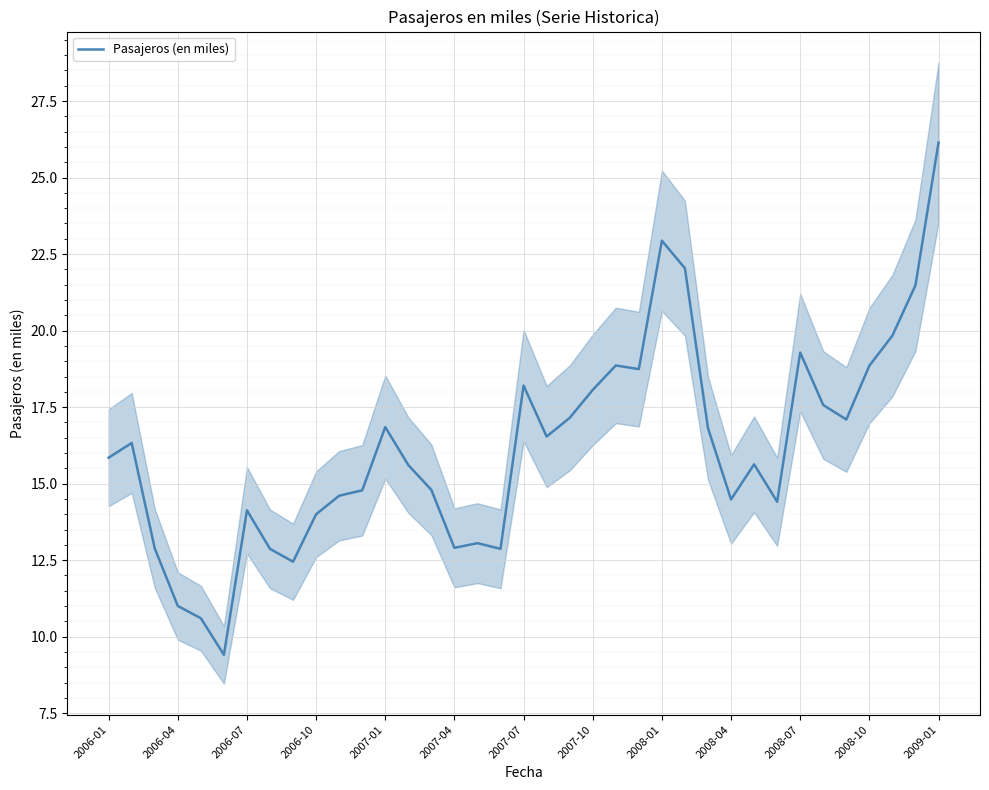

What is the lowest value of the Pasajeros (en miles) series?

9.4